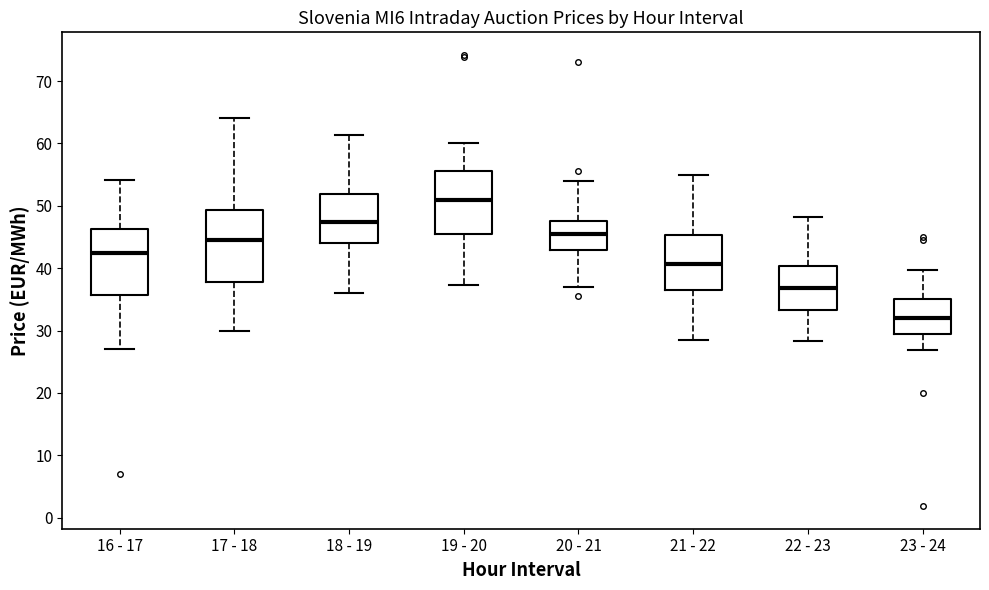

Reading left to right, transcribe this box plot: for each box, give where its median line is, the range the box spans, and where its two whiskers end, as read against the y-axis. The values are not printed on the chart, so give them approximately, as read against the axis.

16 - 17: median 43, box 36 to 46, whiskers 27 to 54
17 - 18: median 44, box 38 to 49, whiskers 30 to 64
18 - 19: median 47, box 44 to 52, whiskers 36 to 61
19 - 20: median 51, box 45 to 56, whiskers 37 to 60
20 - 21: median 46, box 43 to 48, whiskers 37 to 54
21 - 22: median 41, box 37 to 45, whiskers 28 to 55
22 - 23: median 37, box 33 to 40, whiskers 28 to 48
23 - 24: median 32, box 29 to 35, whiskers 27 to 40